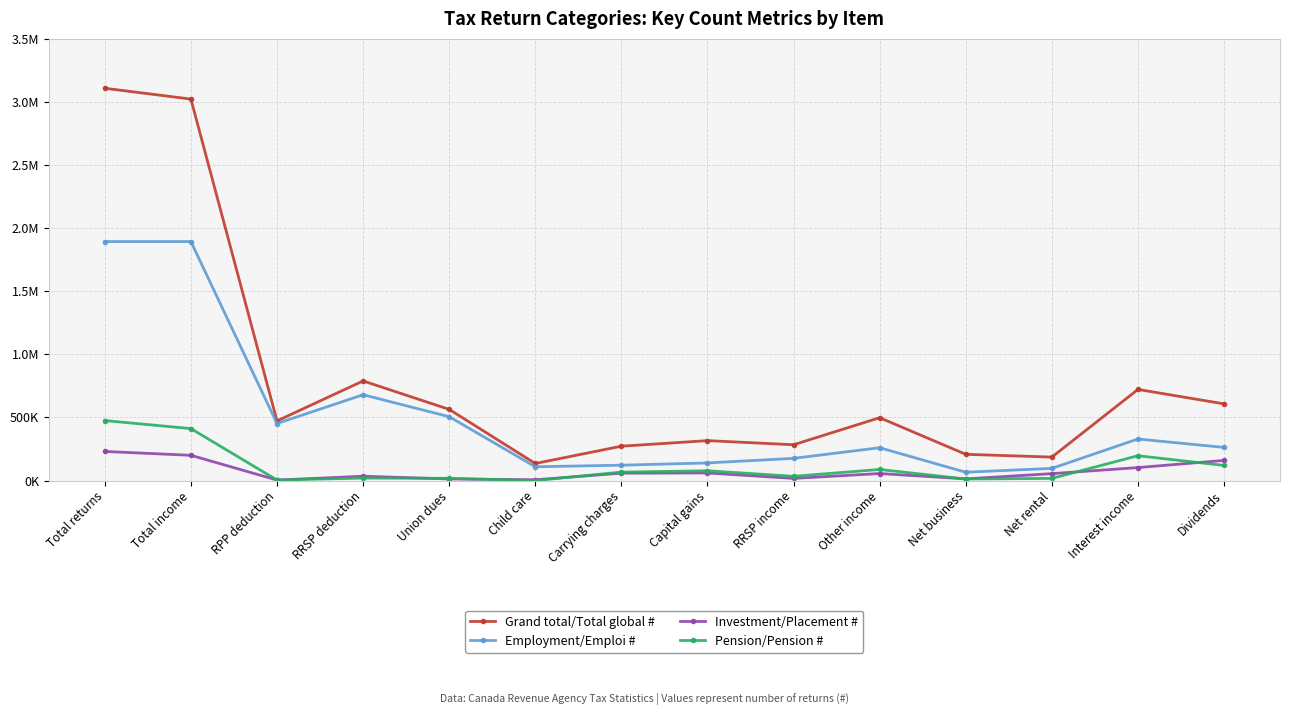

What are all the series names shown in the legend?

Grand total/Total global #, Employment/Emploi #, Investment/Placement #, Pension/Pension #